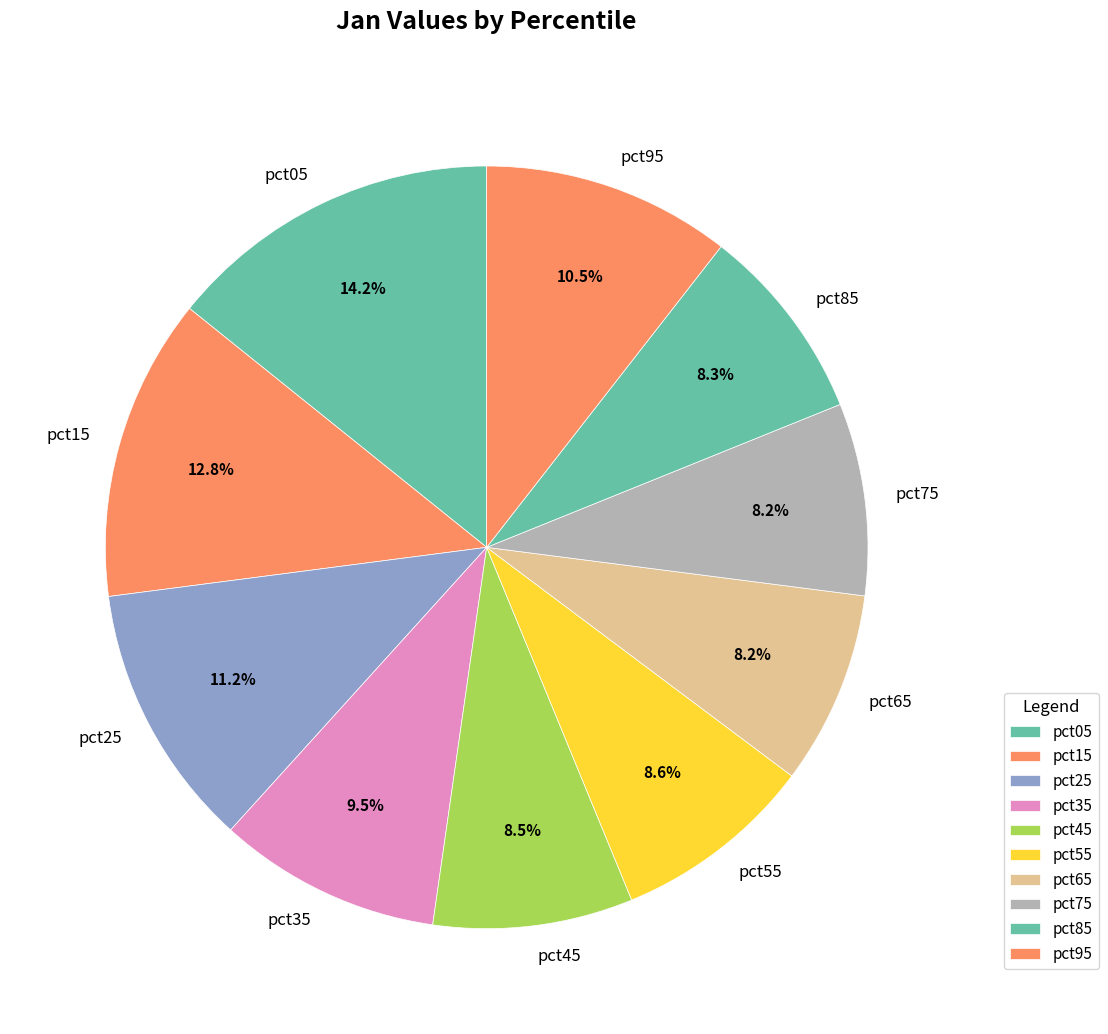

Which slice is the largest?

pct05